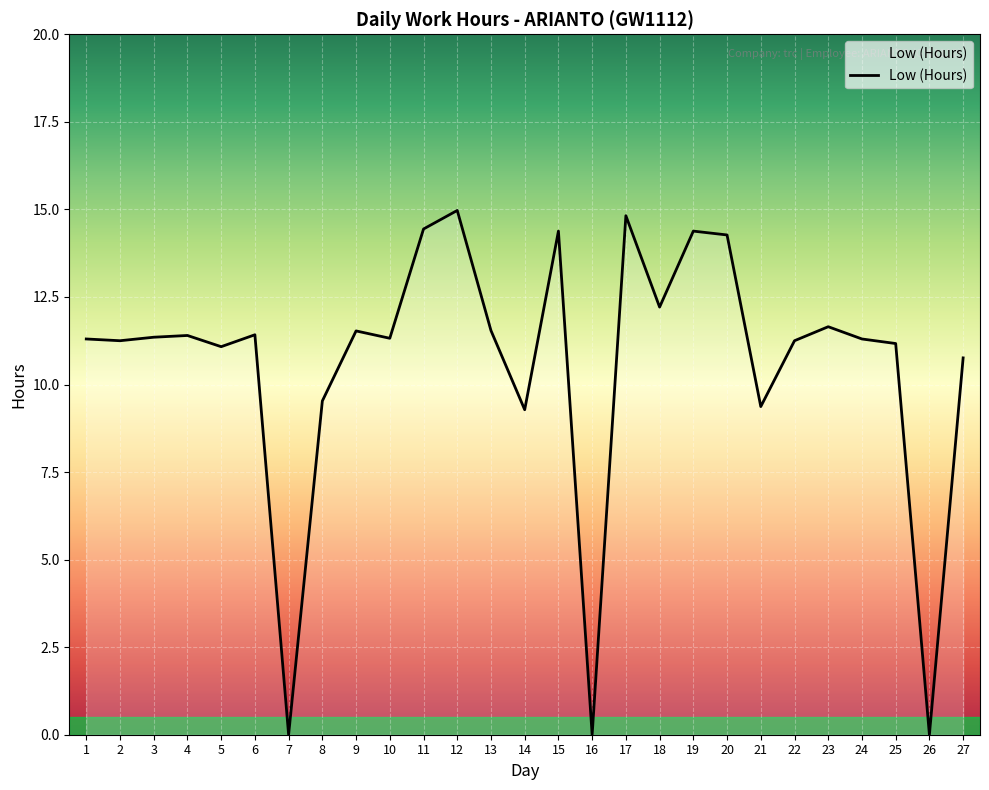

The chart shows a value of 18.9 at 1. True or false?

False